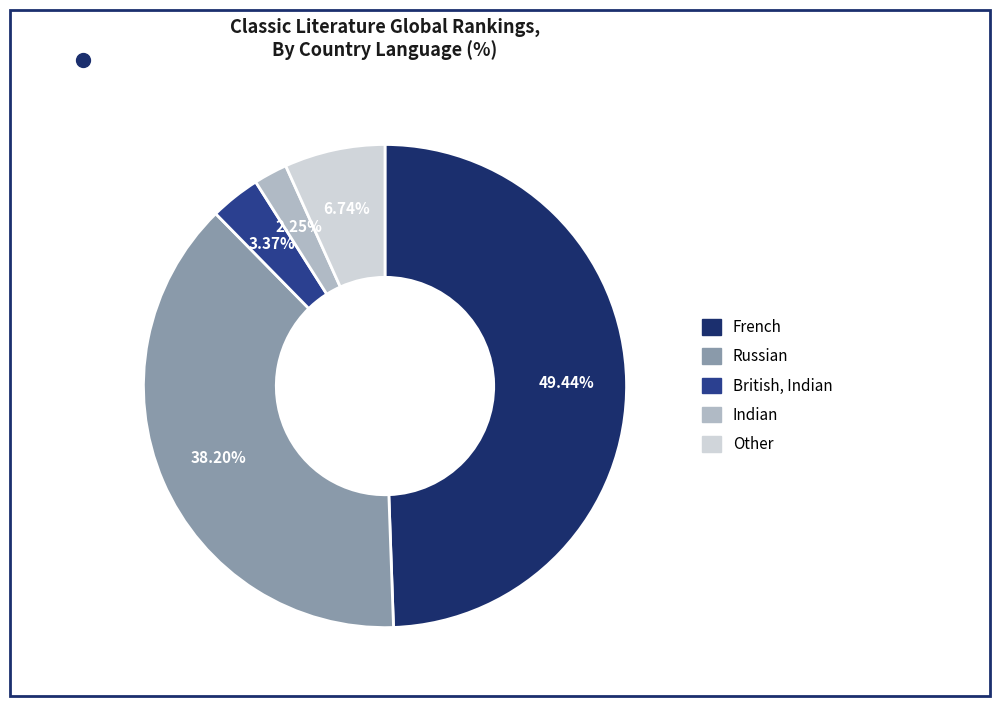

What is the ratio of the value at French to the value at Indian?

22.0